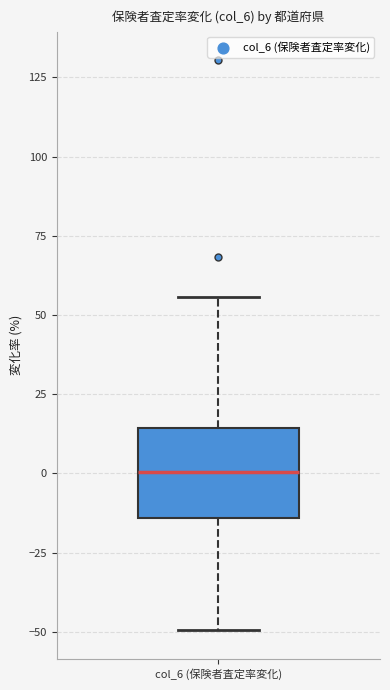

Transcribe this box plot: give where the median line is, the range the box spans, and where the two whiskers end, as read against the y-axis. The values are not printed on the chart, so give them approximately, as read against the axis.

median 0, box -15 to 15, whiskers -50 to 55